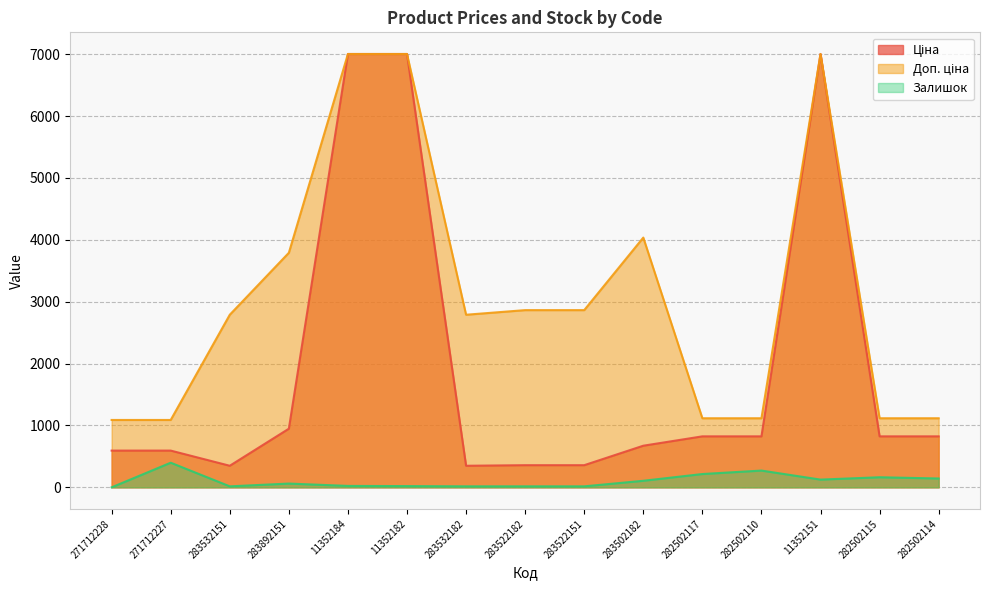

What is the value of the Ціна point at the 6th from the left?

7002.7